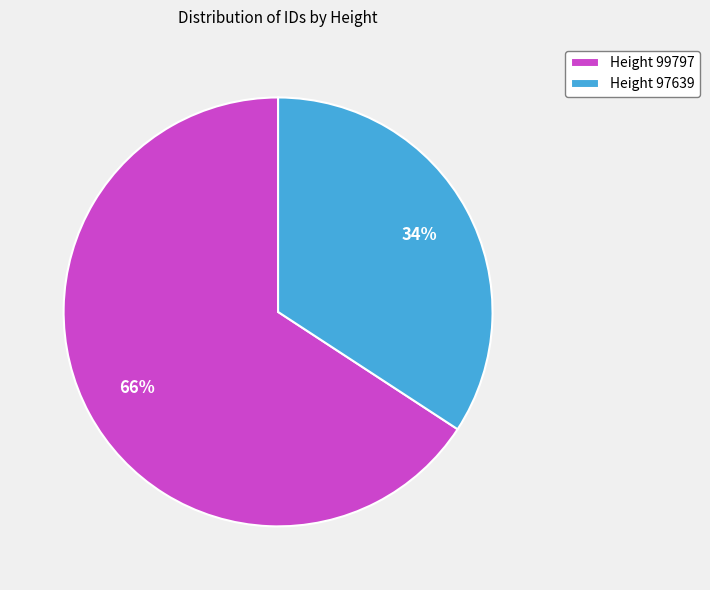

How many segments does this pie chart have?

2